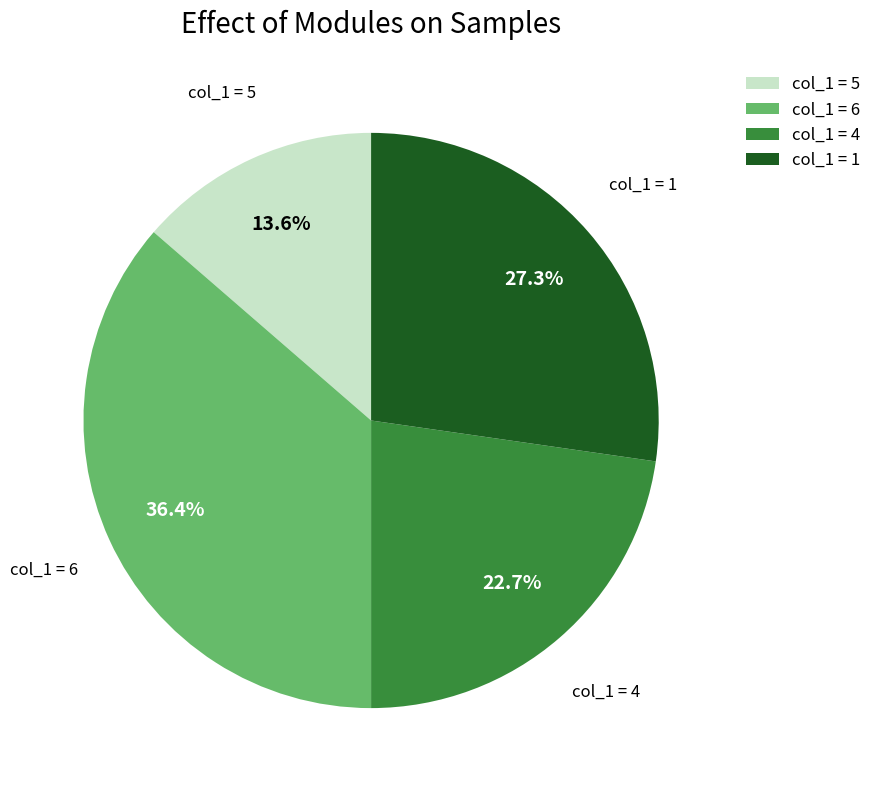

Which category has the smallest portion of the pie?

col_1 = 5